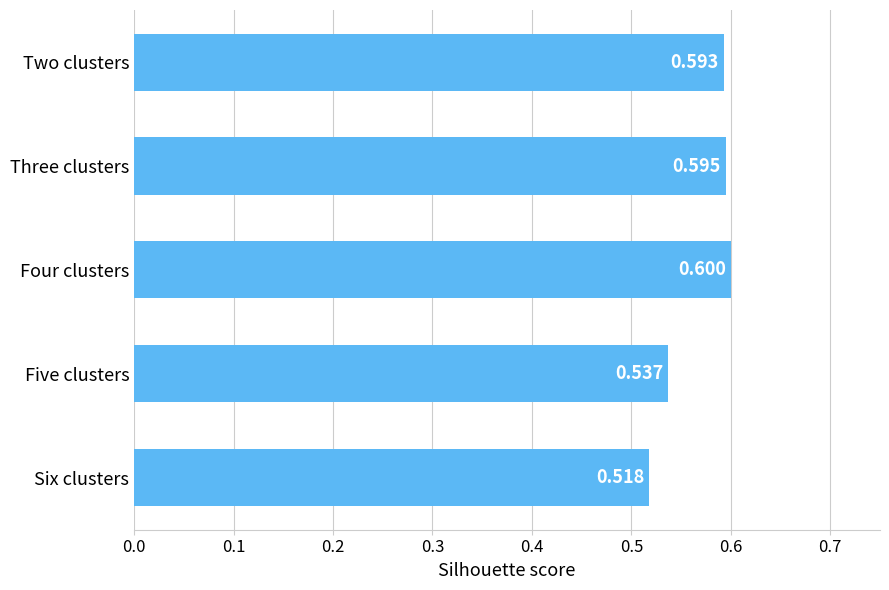

List the labels in order of value, smallest first.

Six clusters, Five clusters, Two clusters, Three clusters, Four clusters